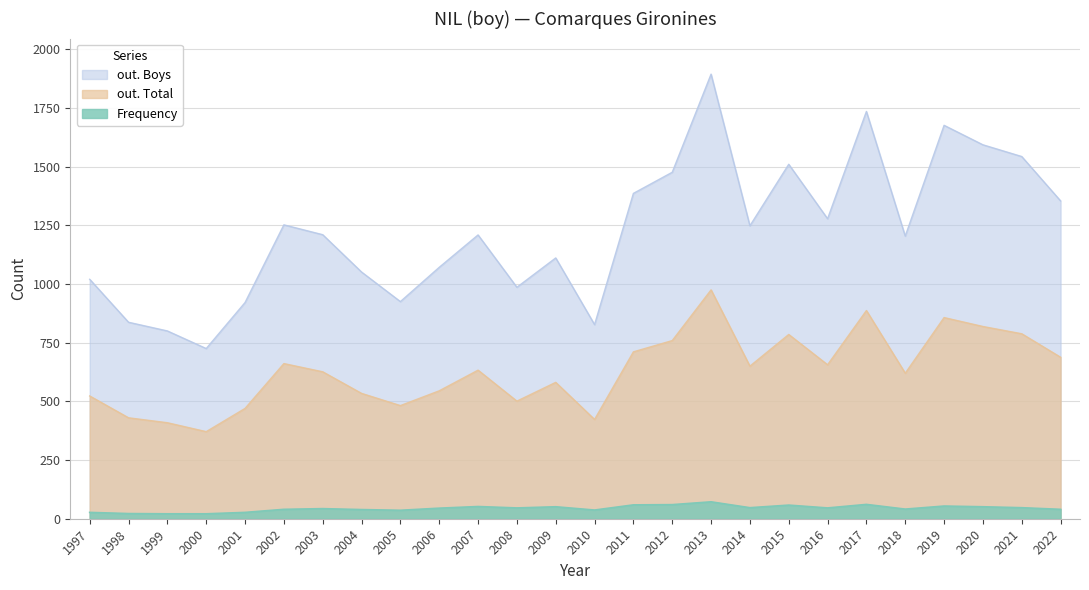

True or false: out. Boys and out. Total intersect in this chart.

False